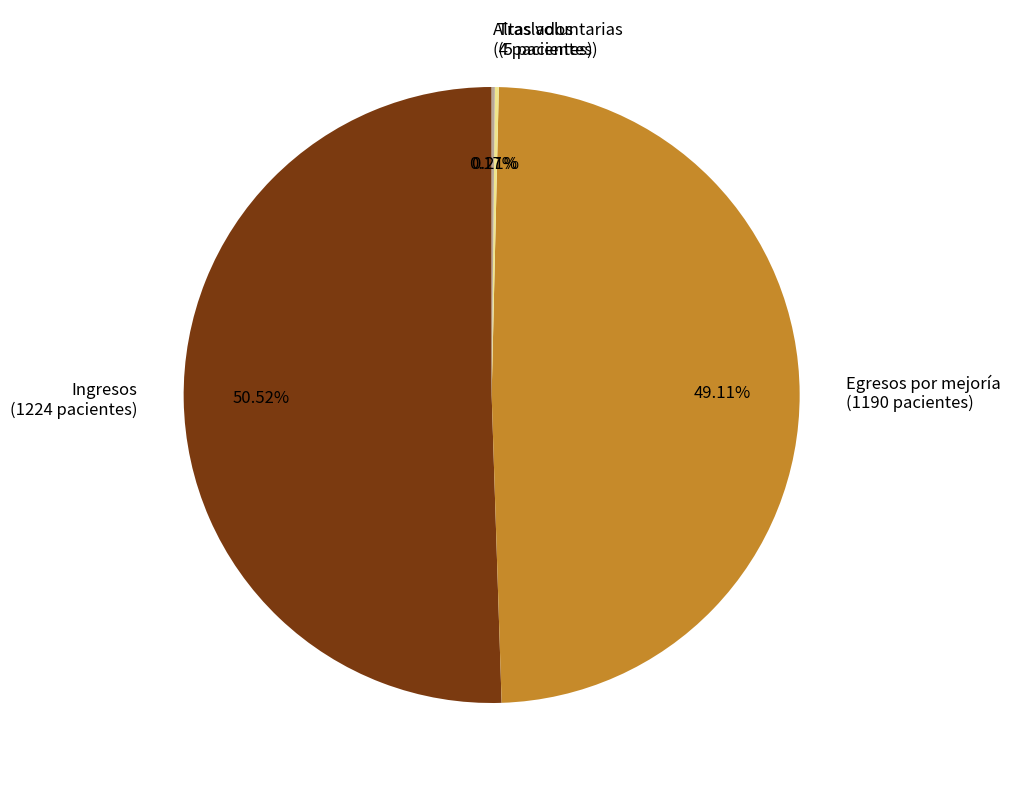

What is the ratio of the value at Egresos por mejoría (1190 pacientes) to the value at Ingresos (1224 pacientes)?

1.0